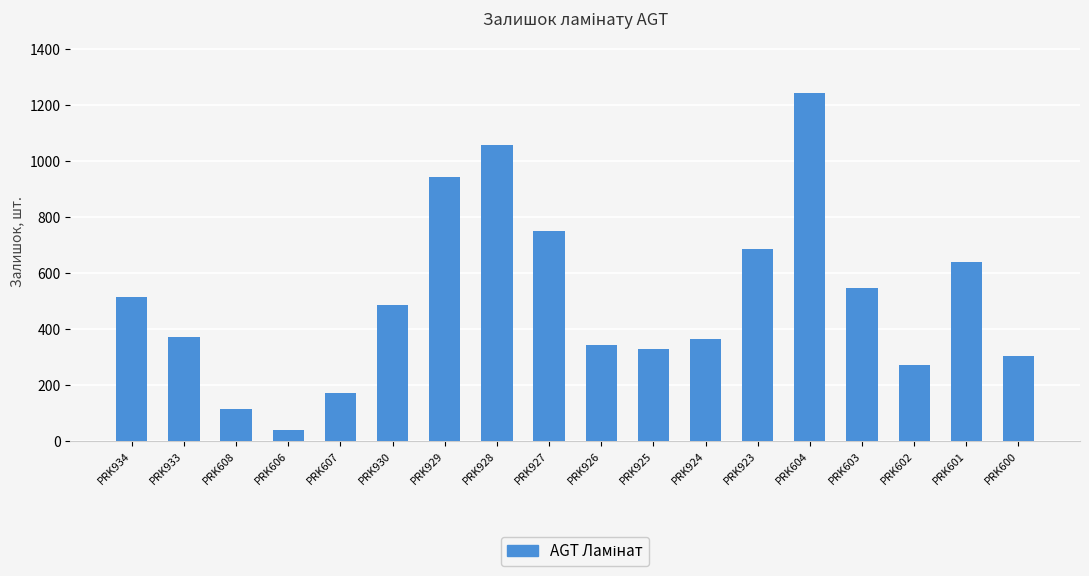

What is the minimum value shown in the chart?

39